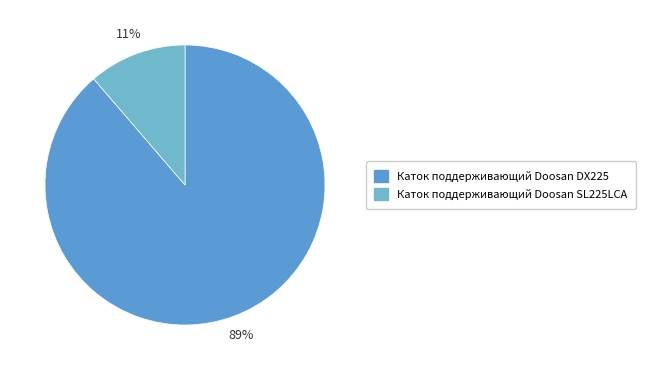

What portion of the pie excludes Каток поддерживающий Doosan SL225LCA?

88.7%